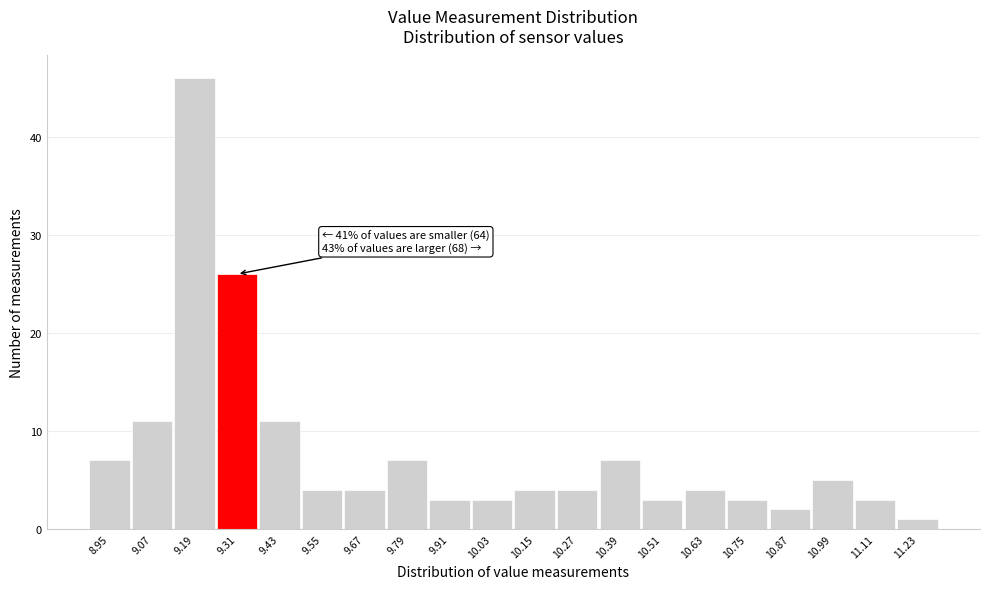

Reading left to right, what are all the values shown in this chart?

7	11	46	26	11	4	4	7	3	3	4	4	7	3	4	3	2	5	3	1